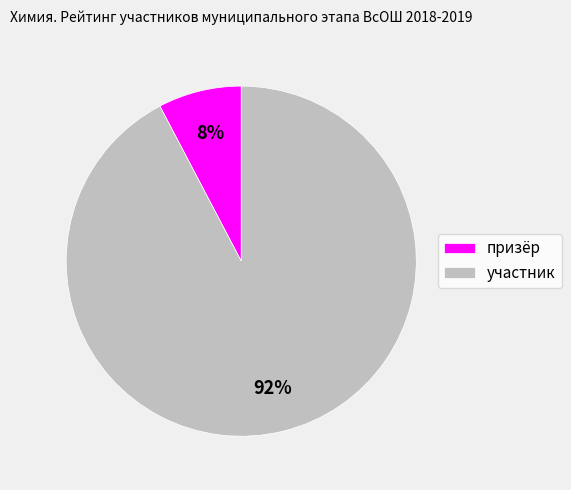

Is there any slice that represents more than half of the pie?

Yes